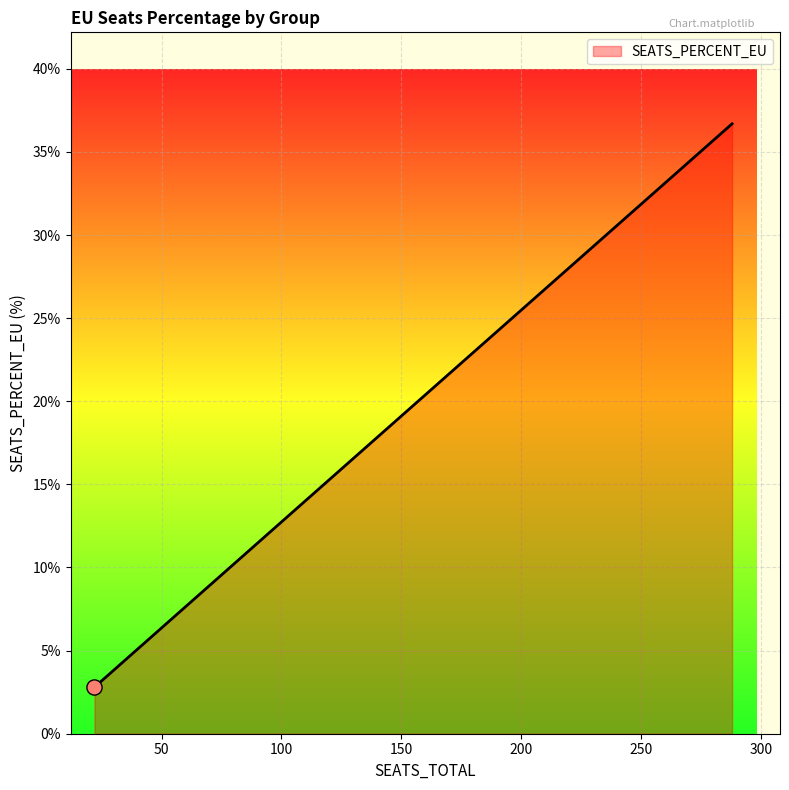

What is the maximum value shown in the chart?

36.7